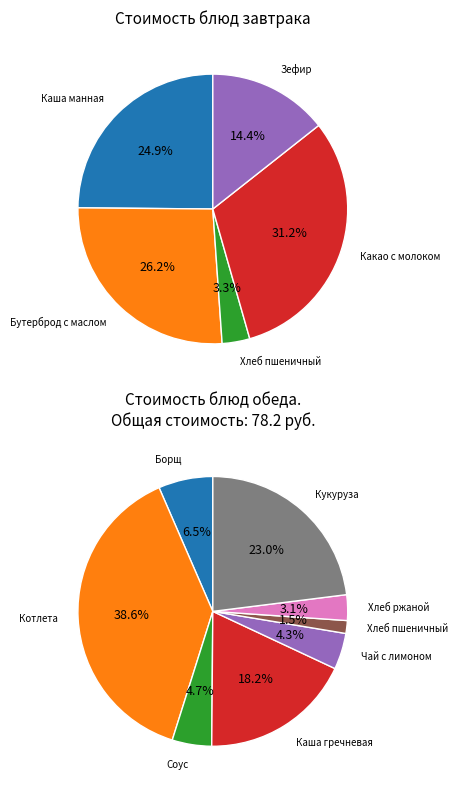

True or false: Соус сметанный с томатом accounts for 1% of the total.

False